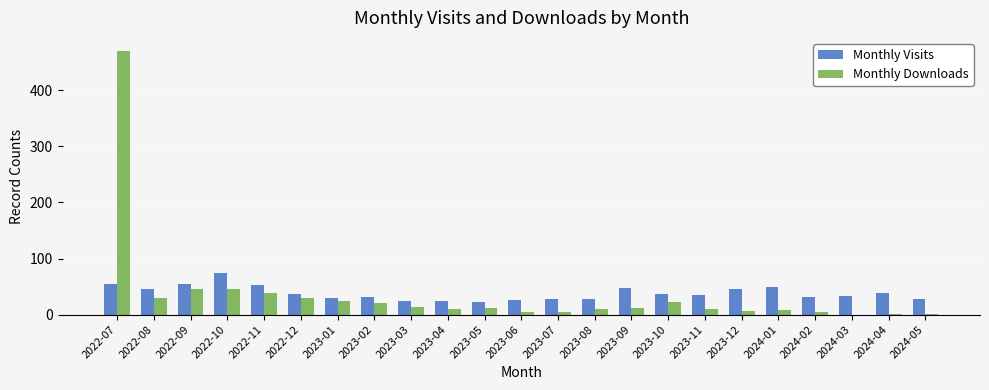

The value of Monthly Downloads at 2023-10 is 23. True or false?

True